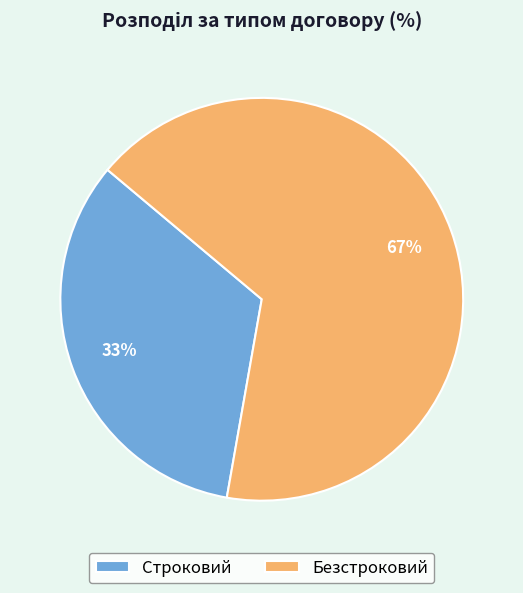

Which has a higher value, Строковий or Безстроковий?

Безстроковий